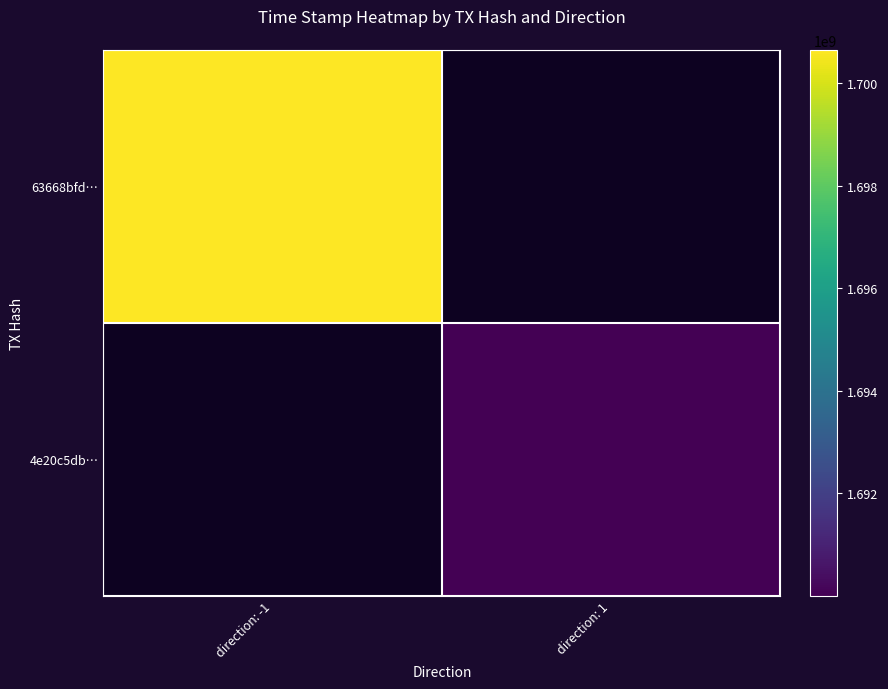

Rank the categories by 63668bfd… value from highest to lowest.

direction: -1, direction: 1